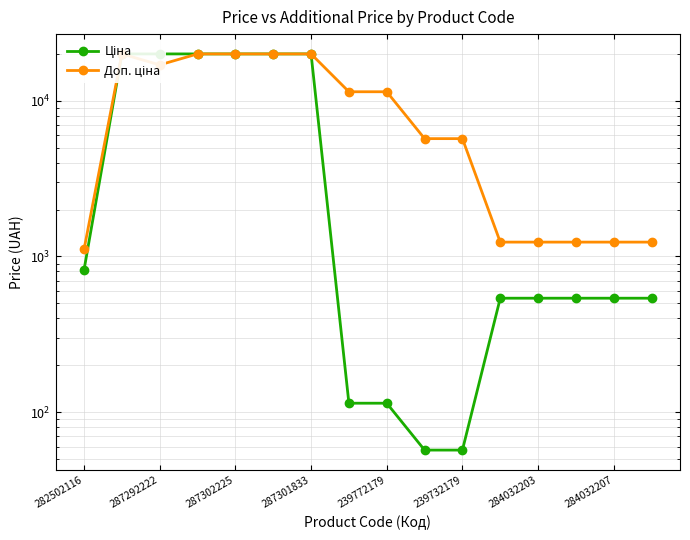

Reading right to left, what are all the values shown in this chart?

Ціна: 539.0	539.0	539.0	539.0	539.0	57.0	57.0	114.1	114.1	19964.2	19964.2	19964.2	19964.2	19964.2	19964.2	818.5
Доп. ціна: 1235.4	1235.4	1235.4	1235.4	1235.4	5705.0	5705.0	11410.0	11410.0	19964.2	19964.2	19964.2	19964.2	16976.3	19964.2	1109.2